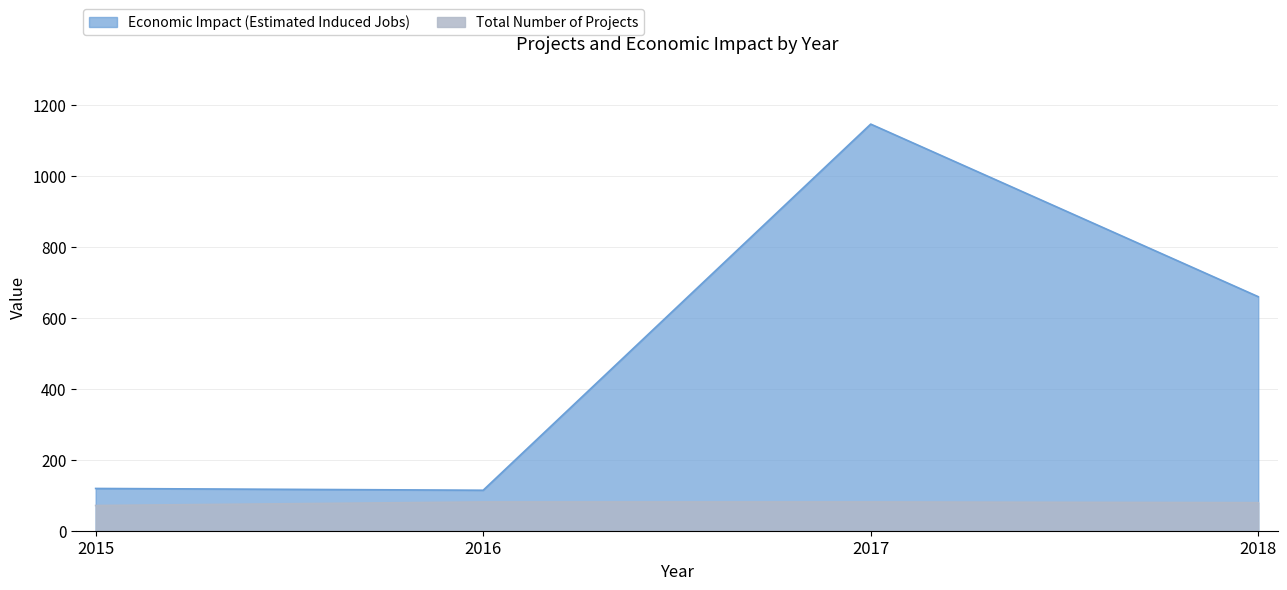

True or false: Economic Impact (Estimated Induced Jobs) and Total Number of Projects cross at least once.

False